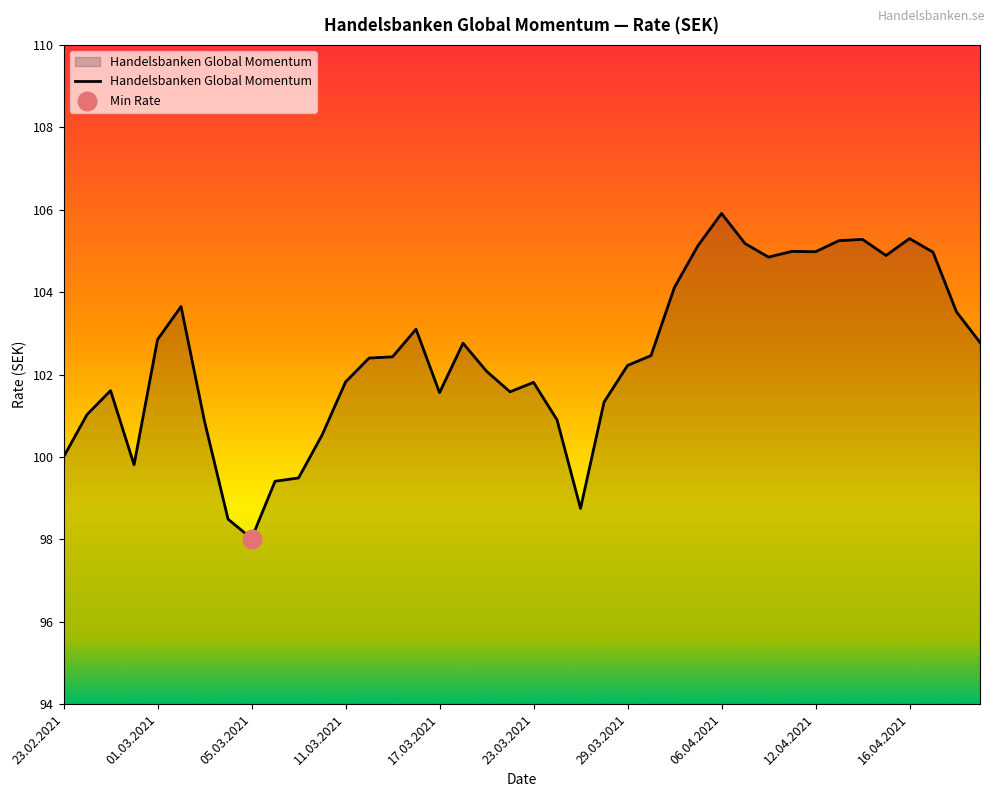

What is the smallest value displayed?

98.0